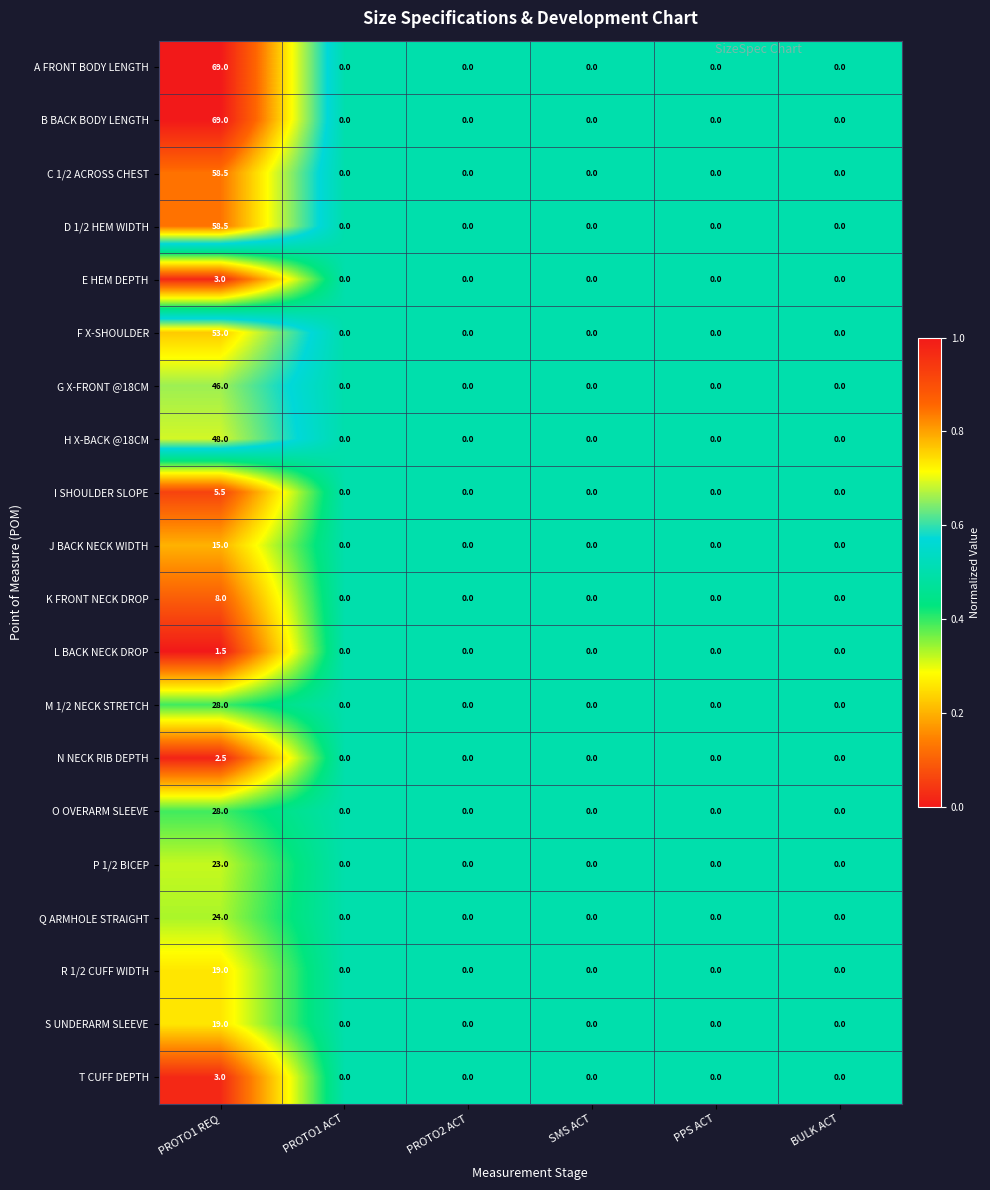

What is the total value across all series at PROTO1 REQ?

581.5